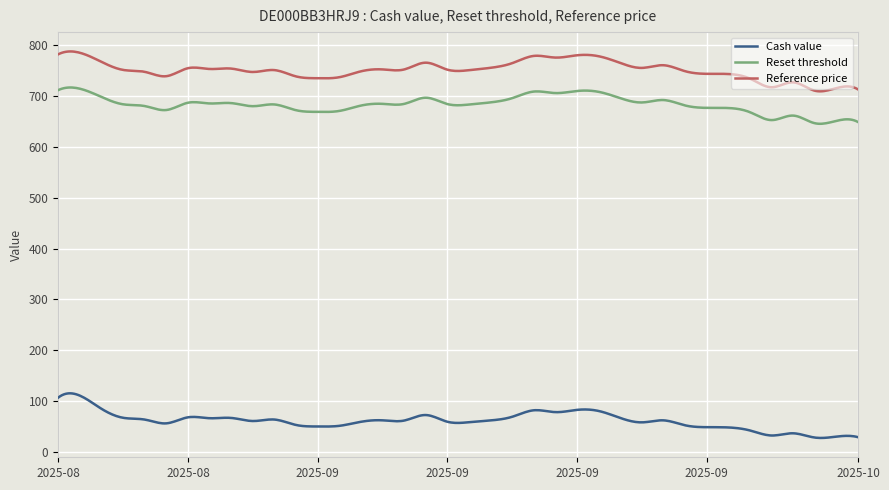

What is the smallest value displayed?

27.6